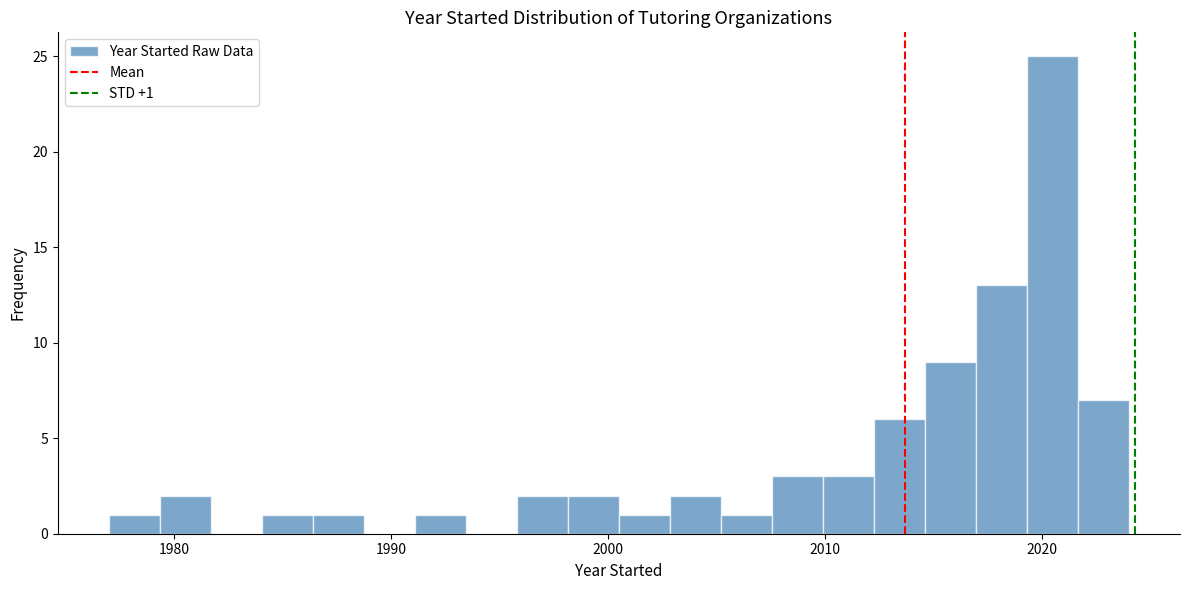

Read against the x-axis, roughly where is the centre of the tallest bar?

2020